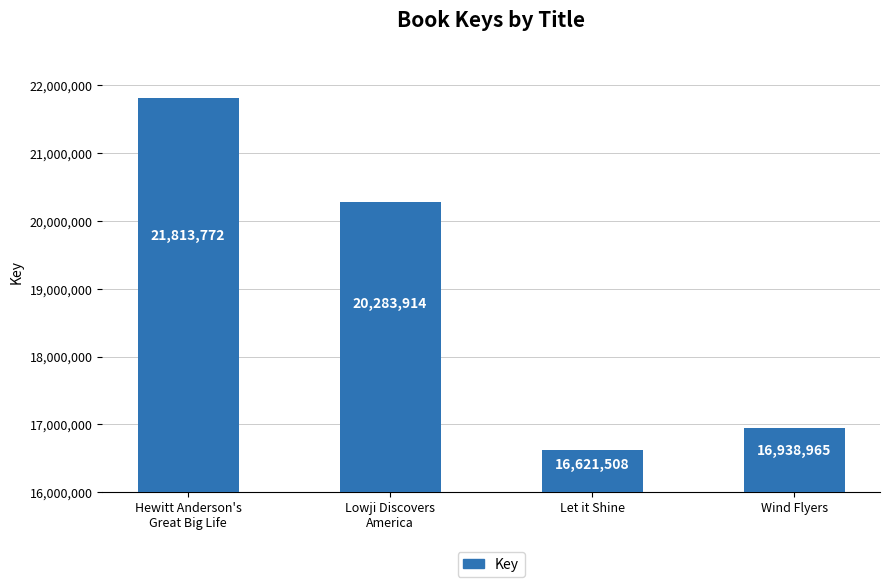

True or false: the data shows 20283914 at Lowji Discovers
America.

True